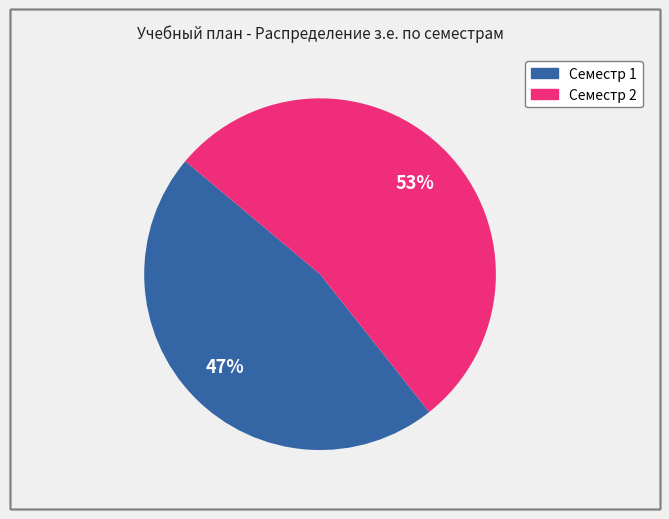

Which category has the smallest portion of the pie?

Семестр 1